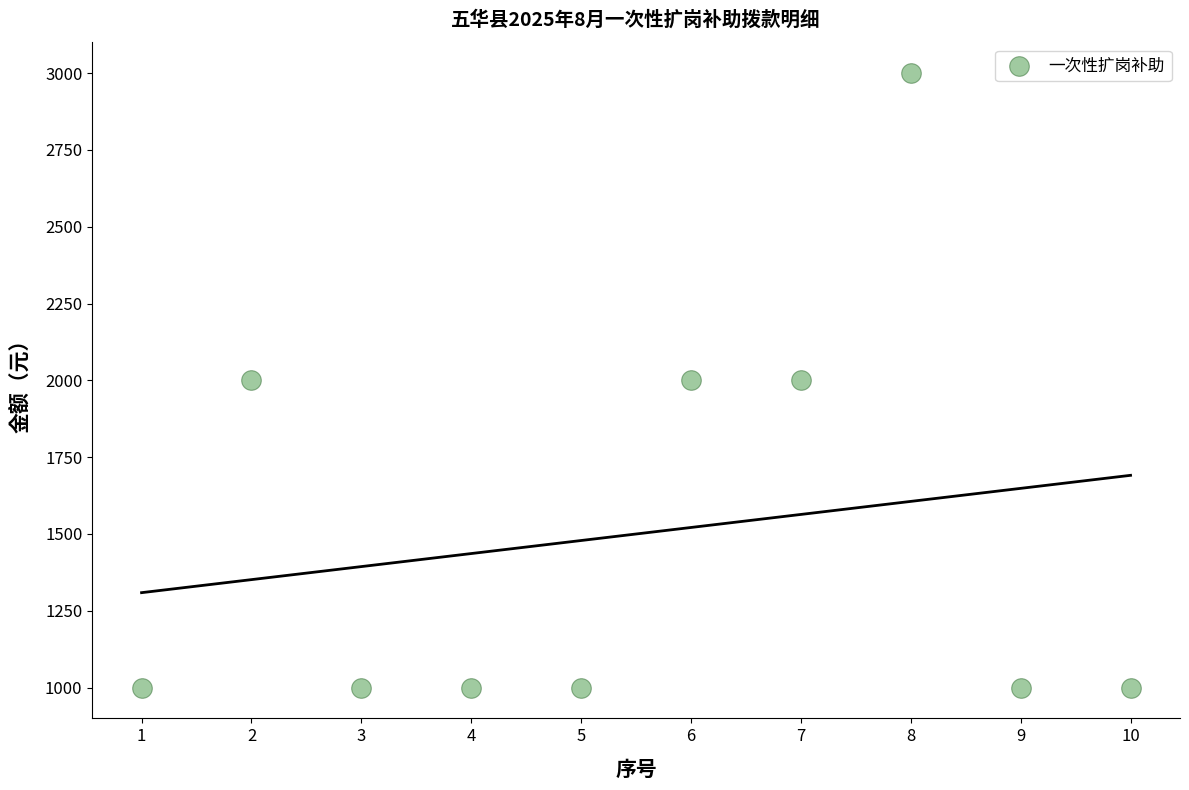

What is the average Y value?

1500